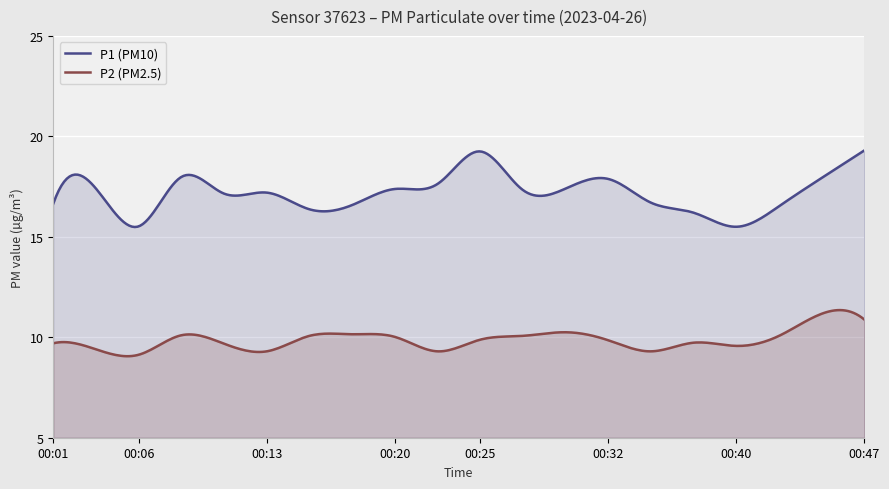

Reading right to left, transcribe all the data shown in this chart.

P1: 00:47=19.3	00:45=17.9	00:42=16.5	00:40=15.5	00:37=16.2	00:35=16.7	00:32=17.9	00:30=17.4	00:28=17.3	00:25=19.2	00:23=17.6	00:20=17.4	00:18=16.6	00:15=16.4	00:13=17.2	00:10=17.1	00:08=18.0	00:06=15.5	00:03=17.4	00:01=16.6
P2: 00:47=10.9	00:45=11.2	00:42=10.1	00:40=9.6	00:37=9.7	00:35=9.3	00:32=9.8	00:30=10.2	00:28=10.1	00:25=9.9	00:23=9.3	00:20=10.0	00:18=10.2	00:15=10.1	00:13=9.3	00:10=9.7	00:08=10.1	00:06=9.1	00:03=9.4	00:01=9.7